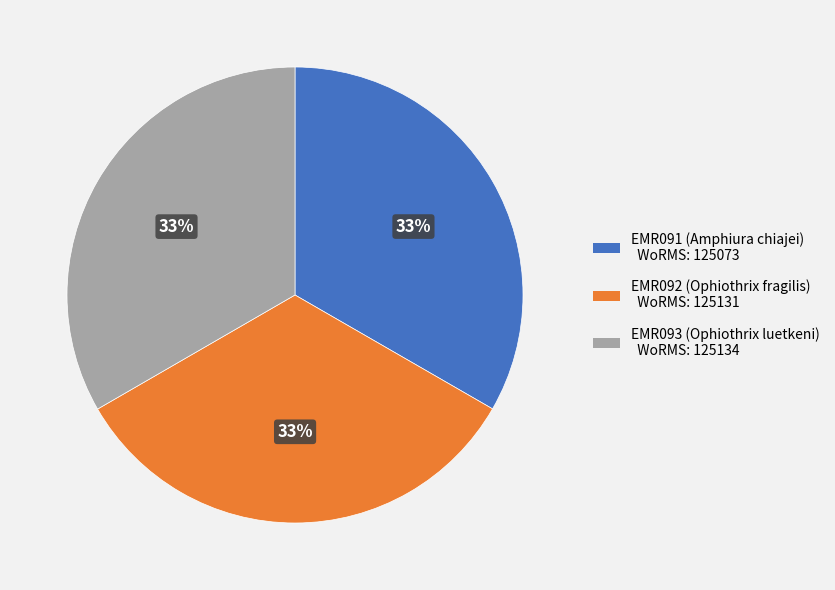

To the nearest percent, what is the average slice percentage?

33%